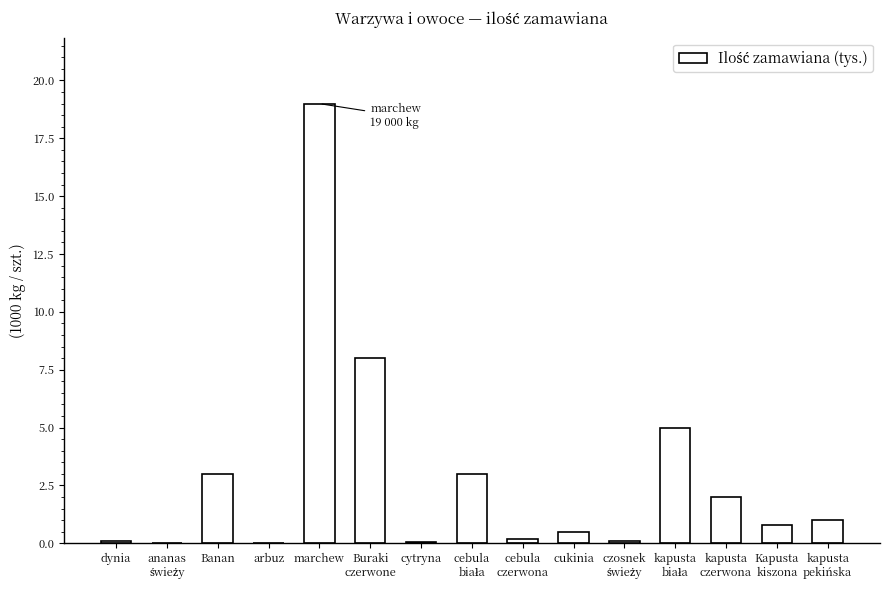

Is it true that the value at Buraki
czerwone is 8.0?

True